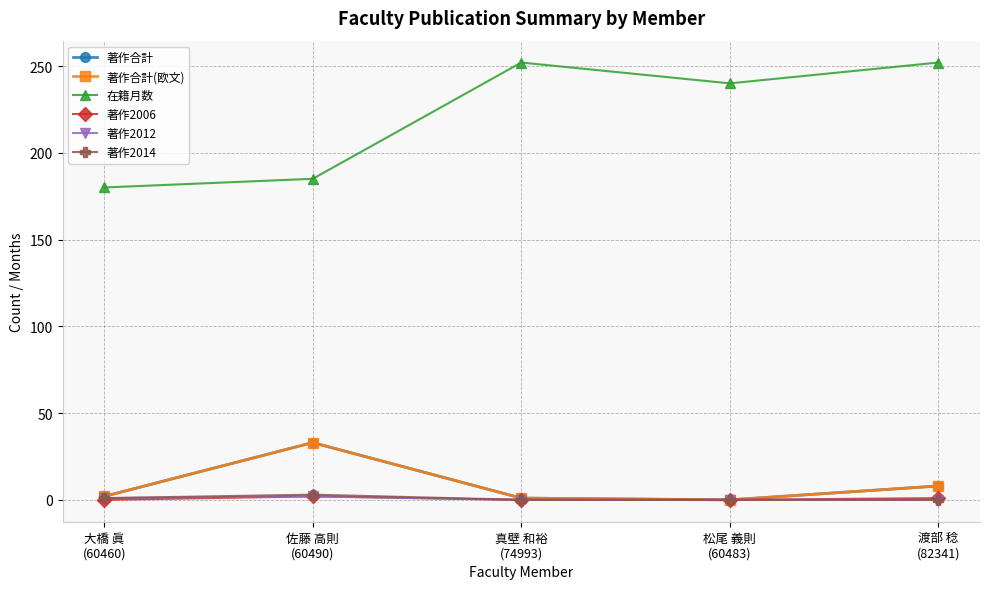

Is this an area chart (filled region under the line)?

No